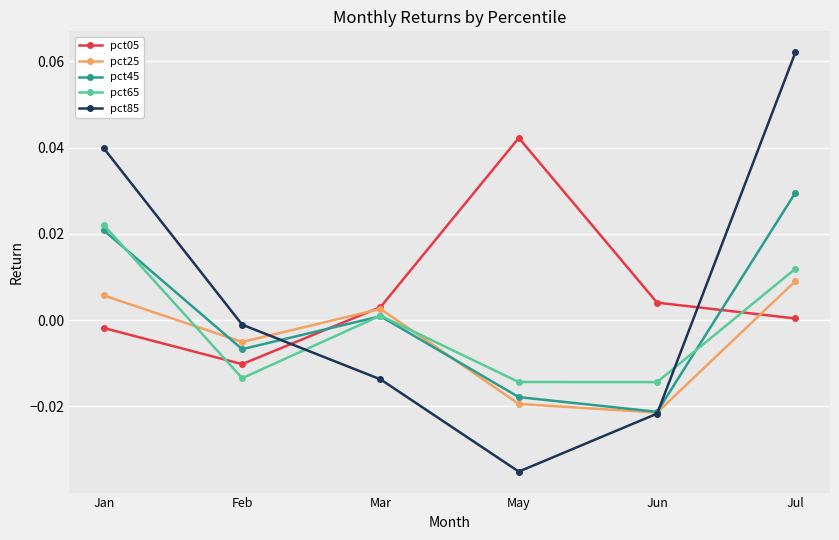

What are all the series names shown in the legend?

pct05, pct25, pct45, pct65, pct85